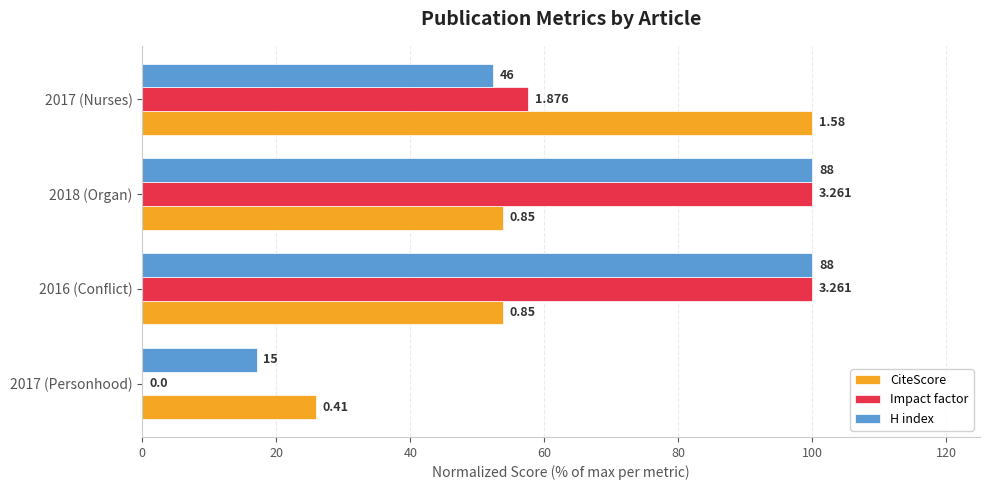

What is the average value of the H index series?

67.3